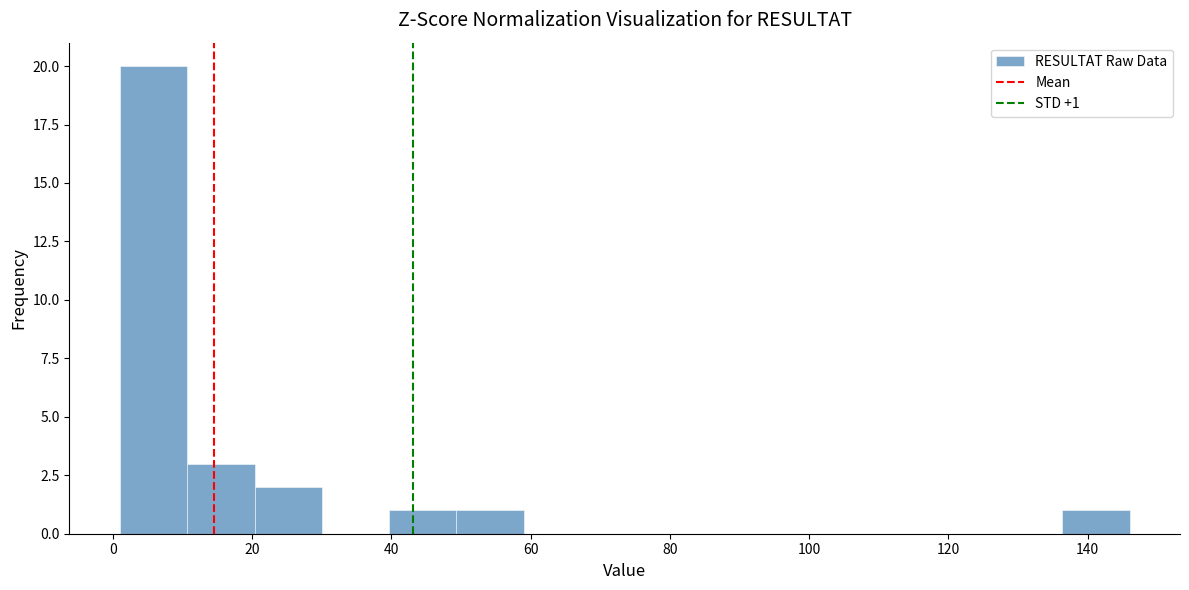

Over which range of the x-axis is the bar tallest?

2 to 10